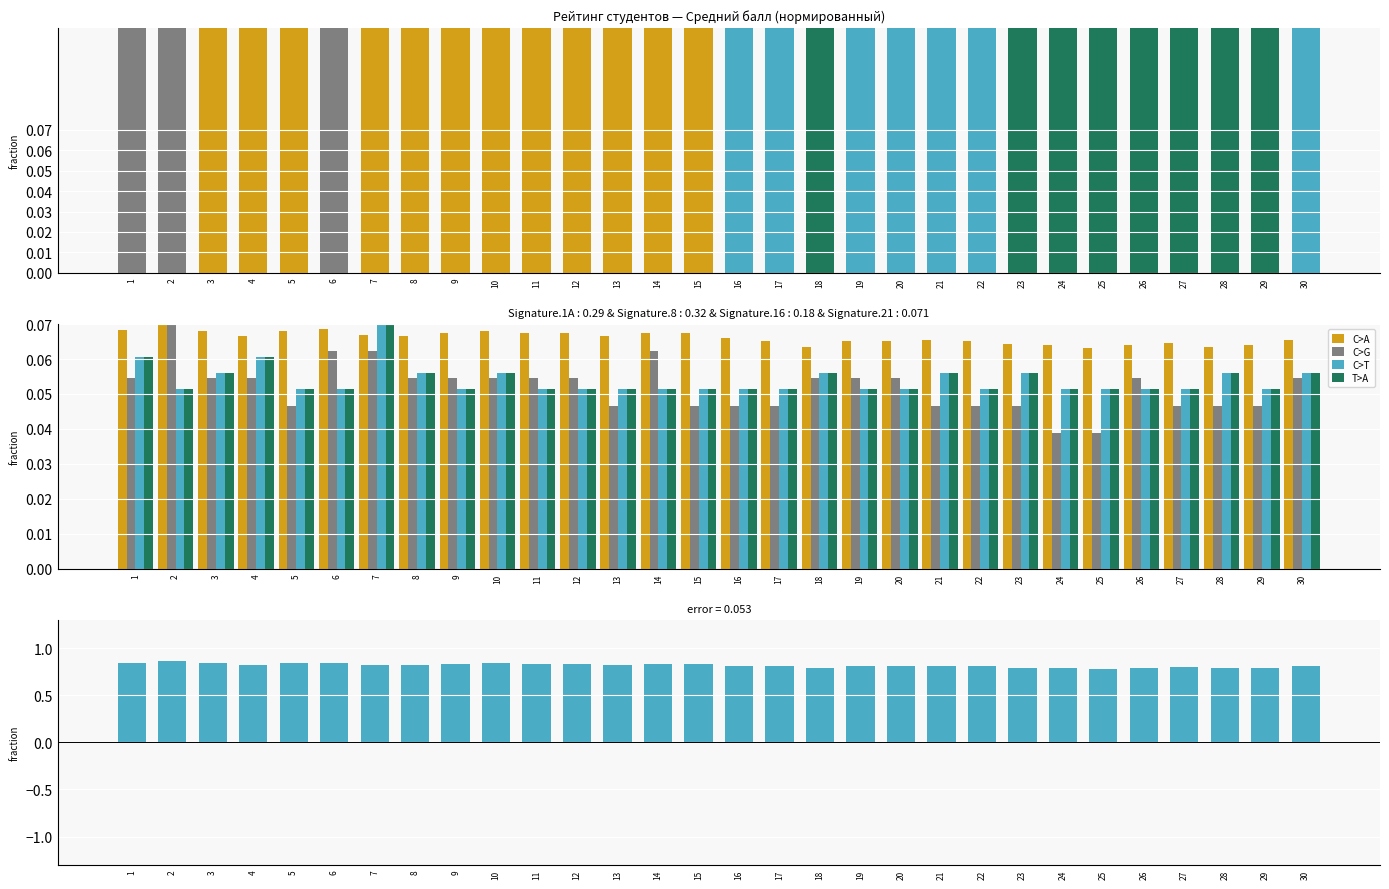

What is the greatest value displayed?

0.9